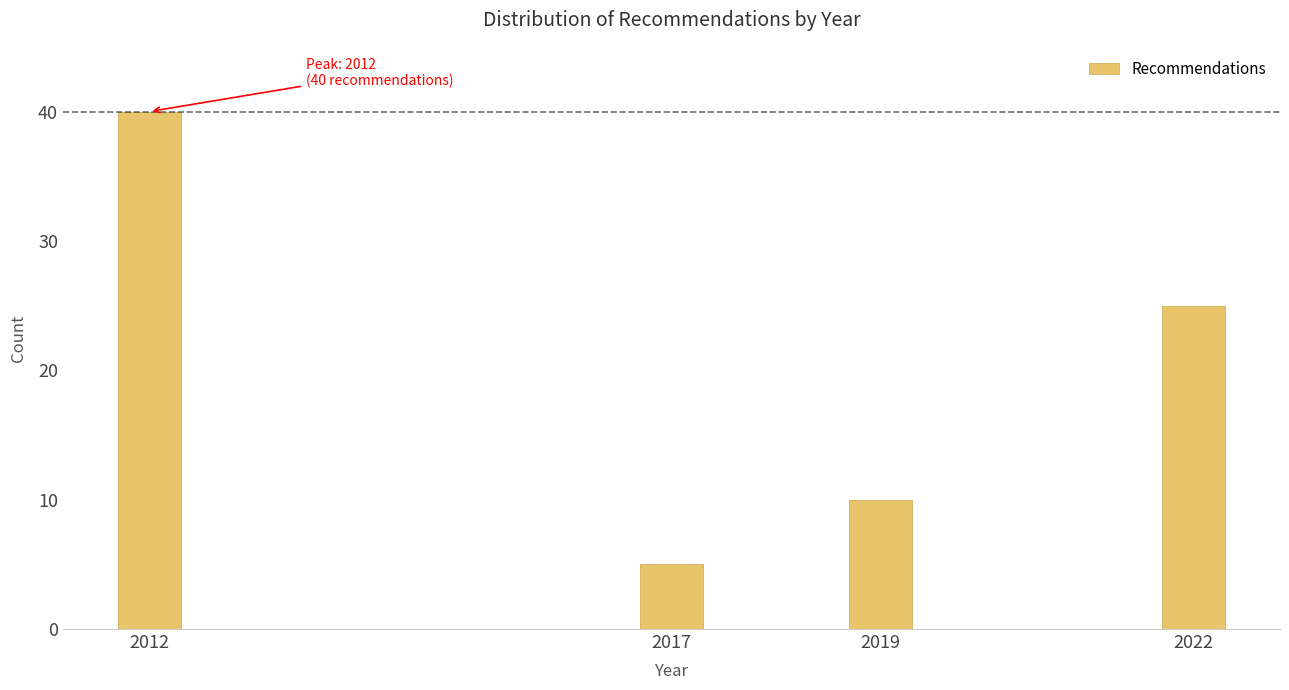

Reading right to left, transcribe all the data shown in this chart.

2022=25	2019=10	2017=5	2012=40